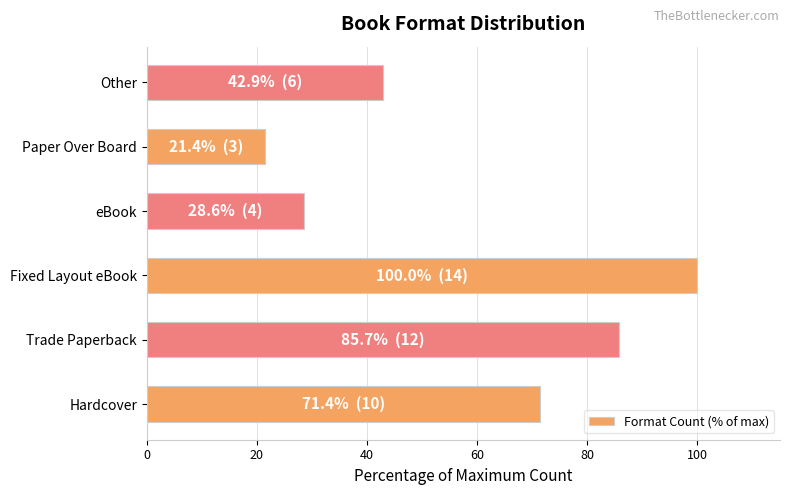

List the labels in order of value, smallest first.

Paper Over Board, eBook, Other, Hardcover, Trade Paperback, Fixed Layout eBook